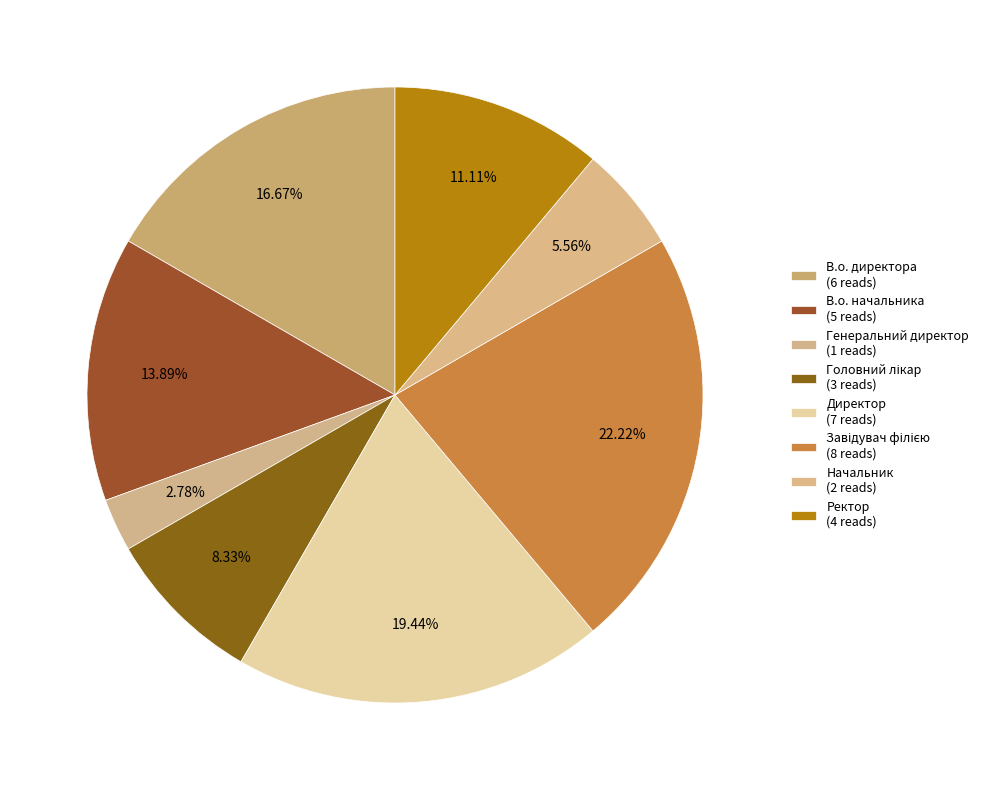

Does any single category account for the majority?

No